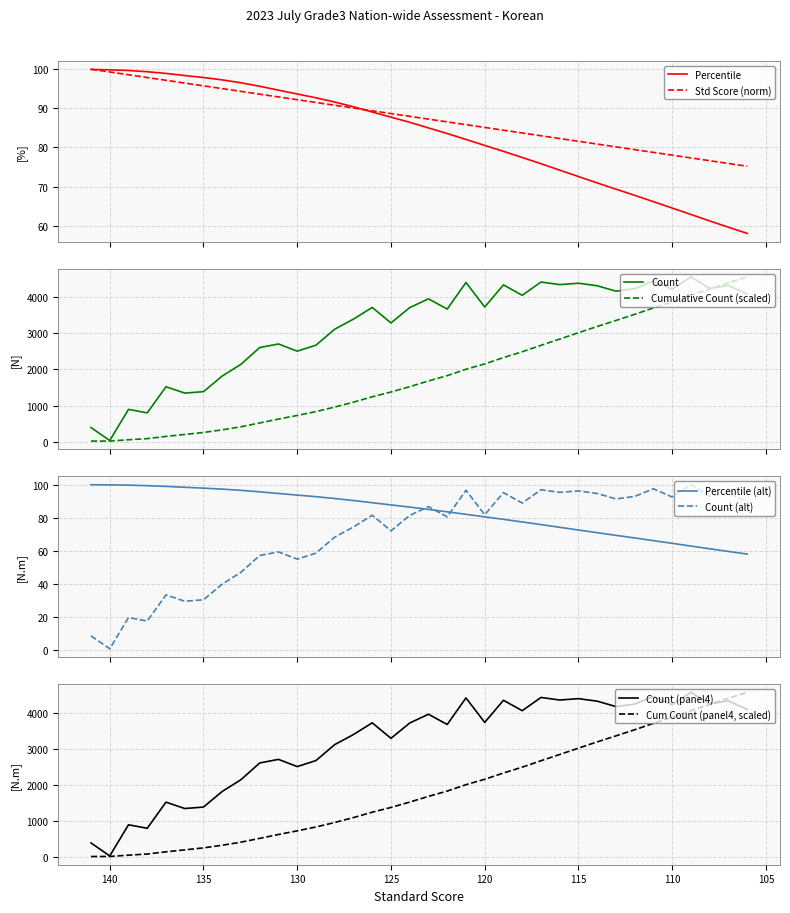

What is the highest value of the Percentile series?

99.9